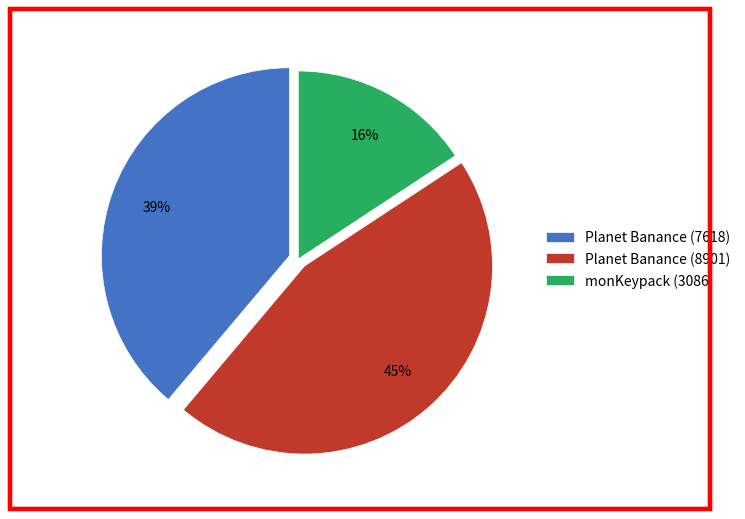

The Planet Banance (8901) slice represents 31% of the pie. True or false?

False